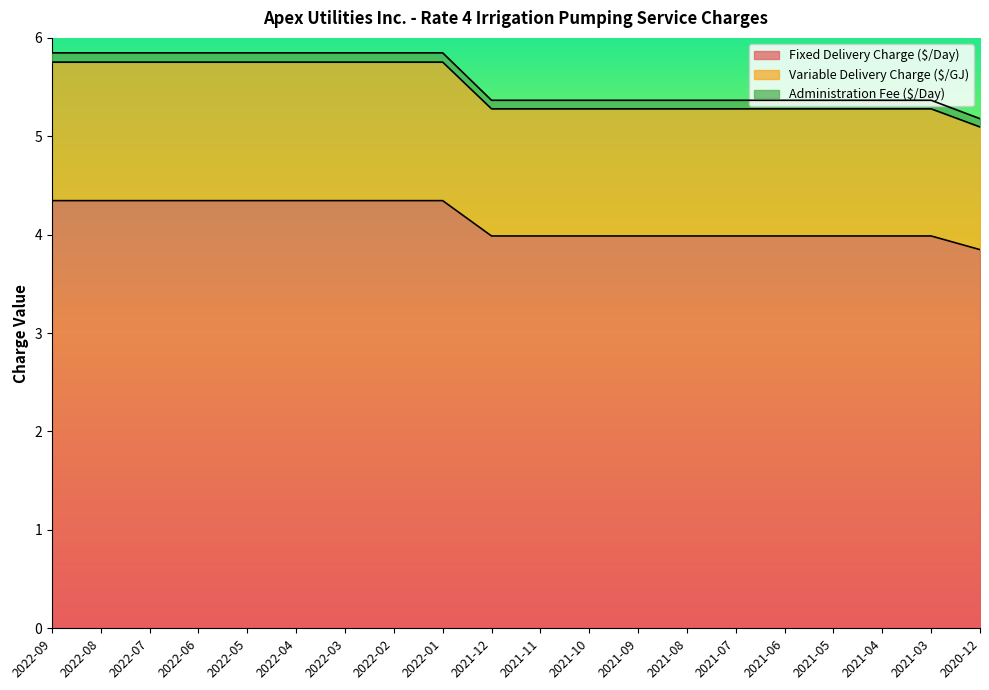

What is the difference between the maximum and minimum values in the Fixed Delivery Charge ($/Day) series?

0.5